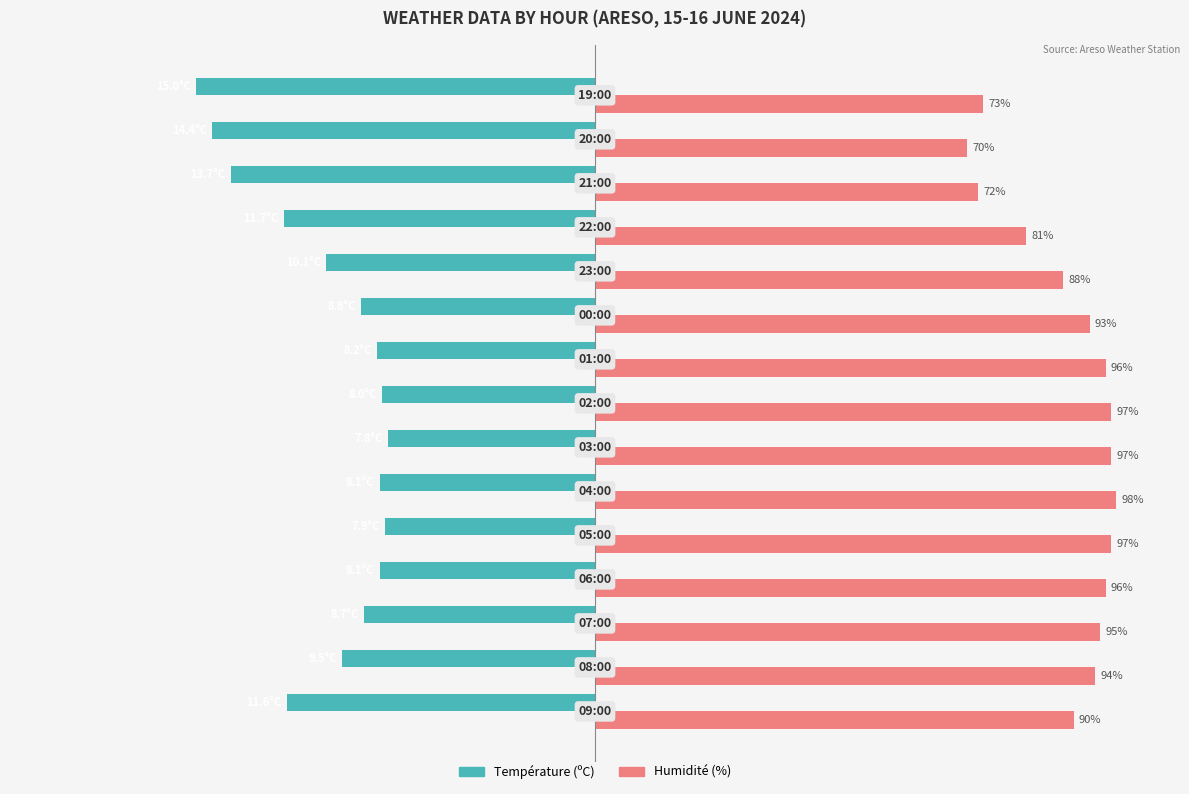

Rank the series by their average value, from highest to lowest.

Humidité (%), Température (ºC)